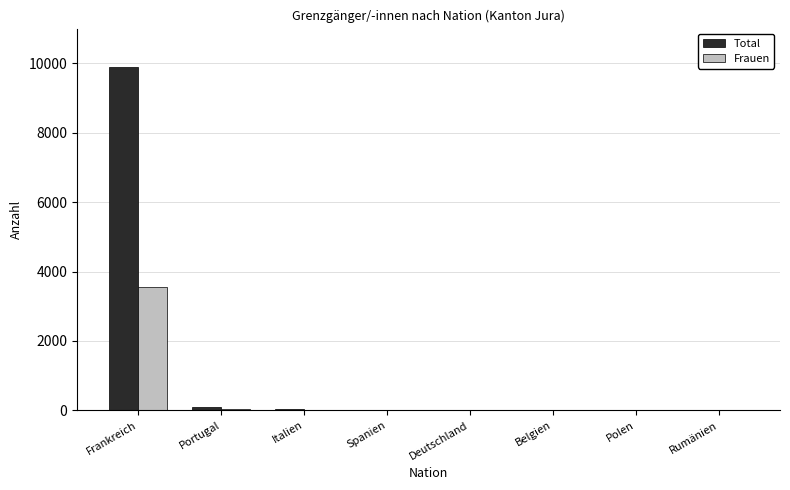

What is the average value of the Frauen series?

453